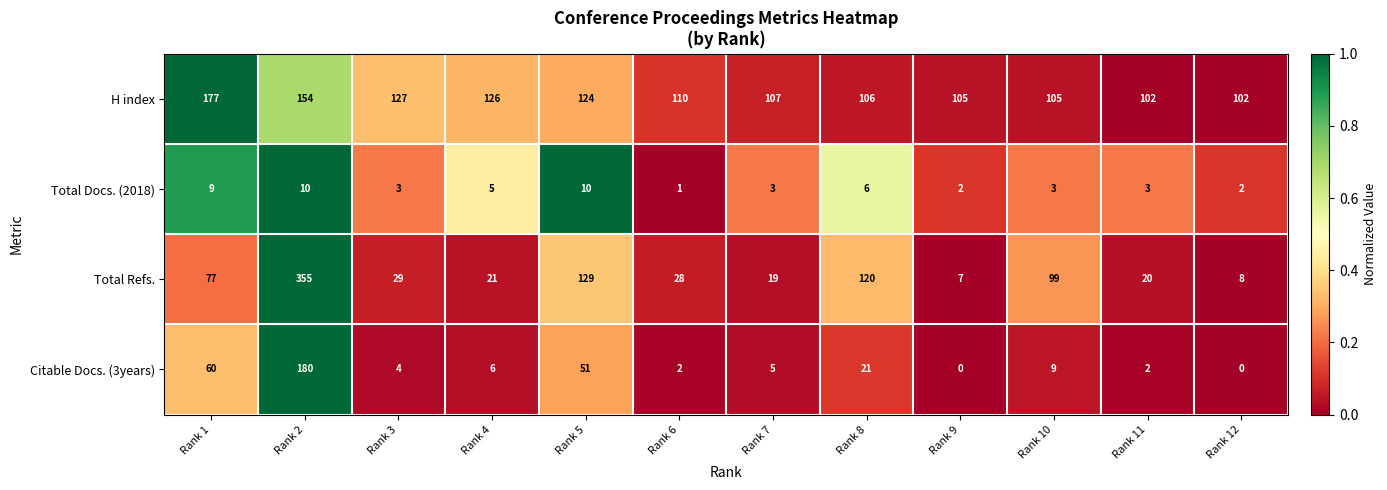

The Total Refs. series shows 48 at Rank 1. True or false?

False